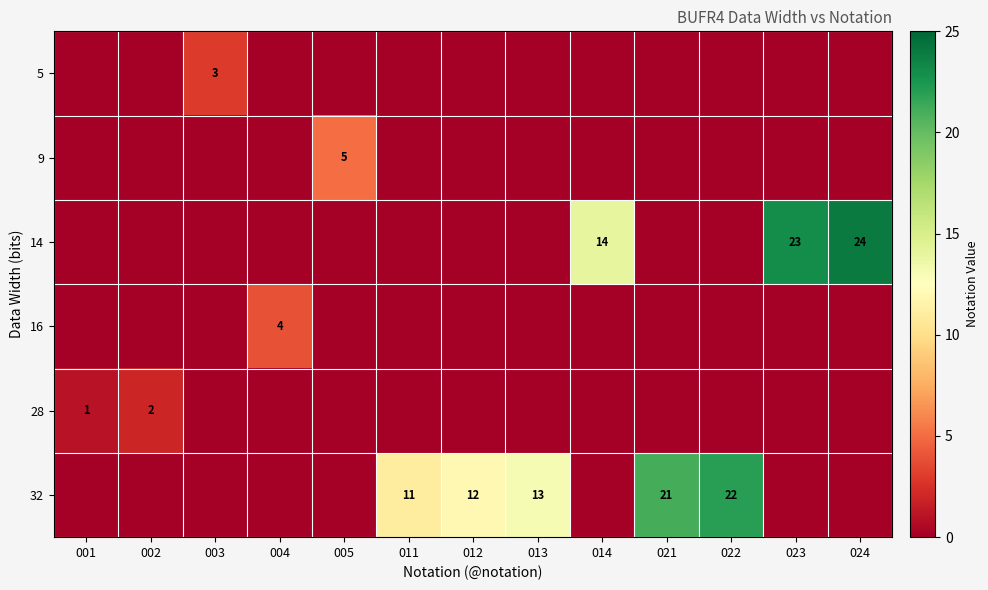

At how many categories does at least one series exceed 19?

4